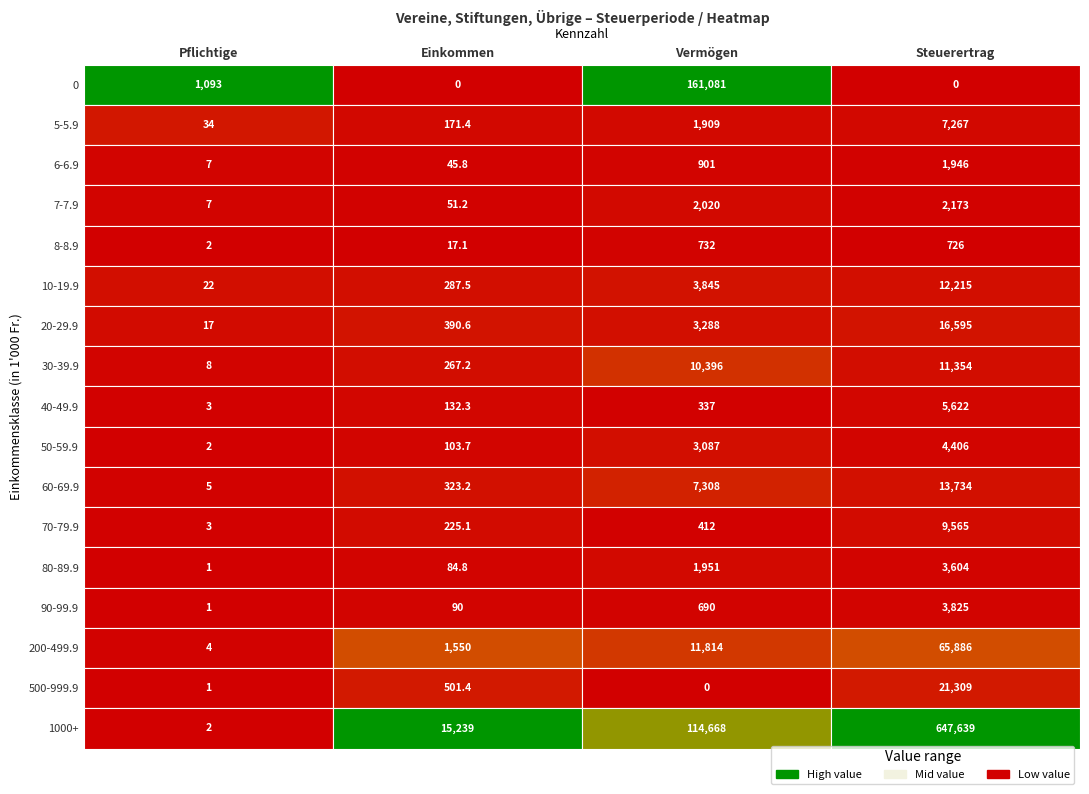

Is the value of Einkommen at 9 greater than the value of Steuerertrag at 6?

No